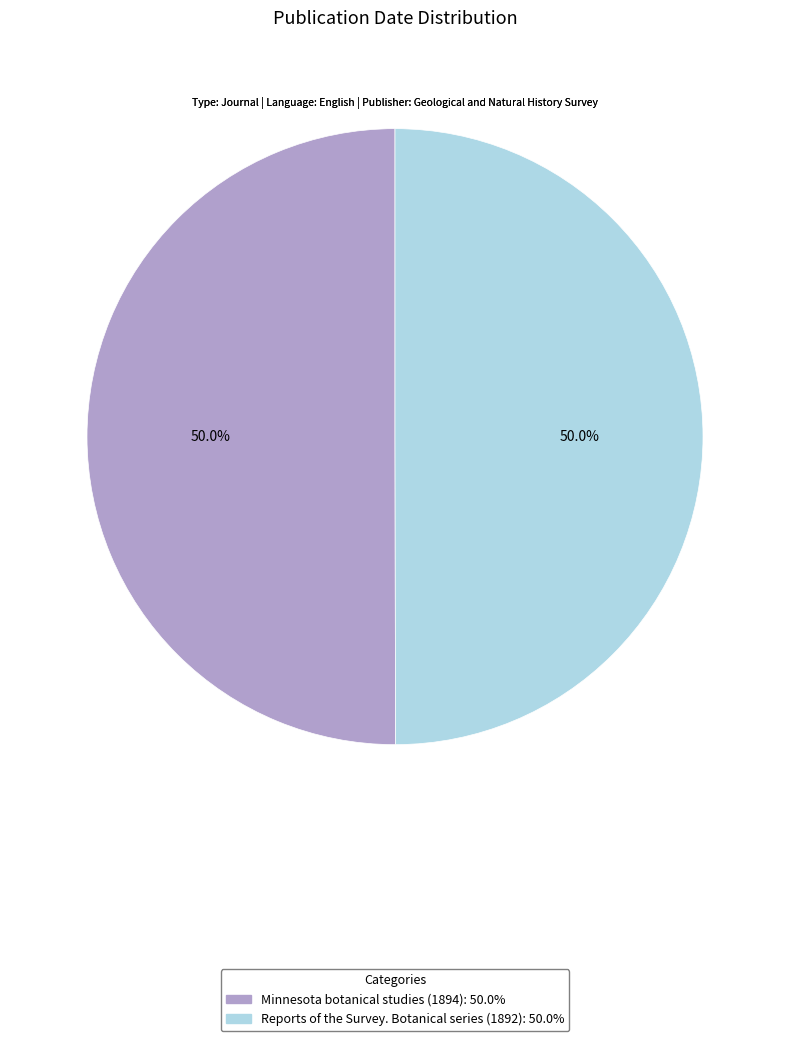

To the nearest percent, what is the average slice percentage?

50%